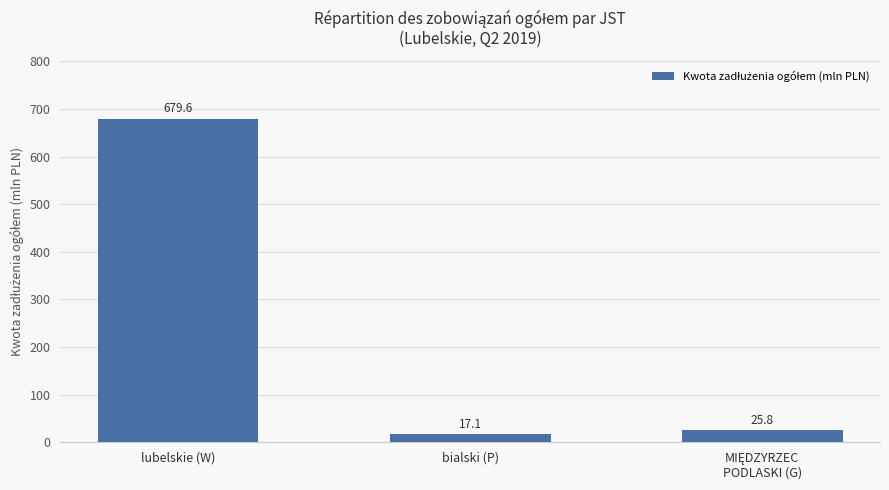

What is the change in value from lubelskie (W) to bialski (P)?

-662.5